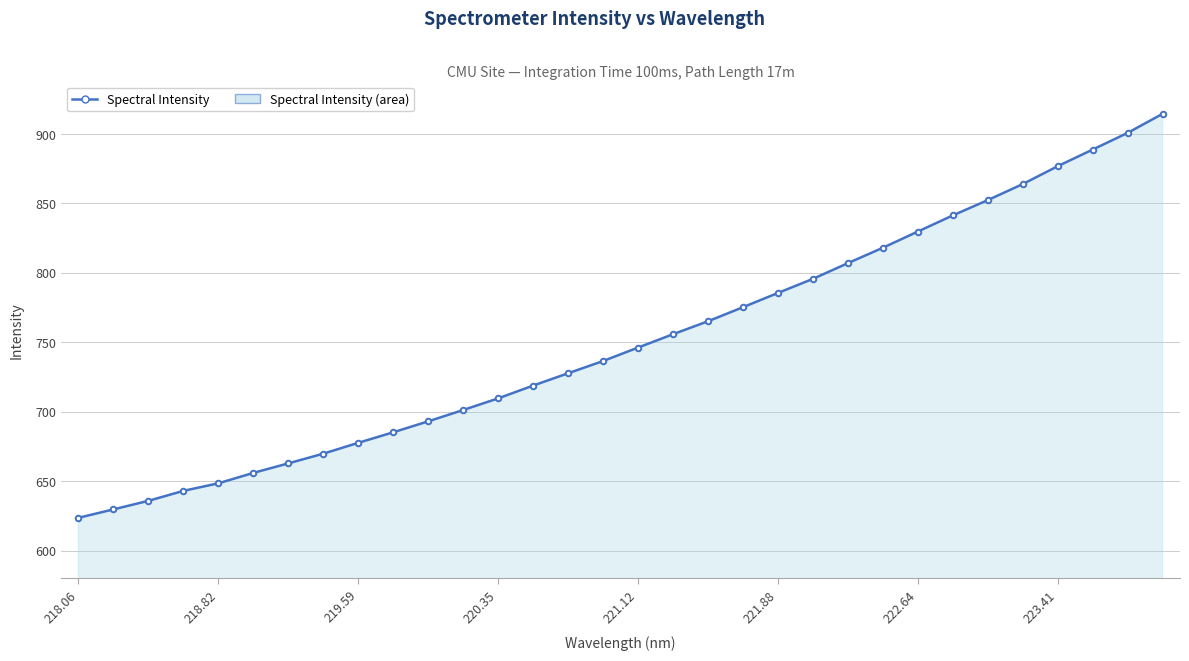

What is the value of the 29th point from the left?

876.8